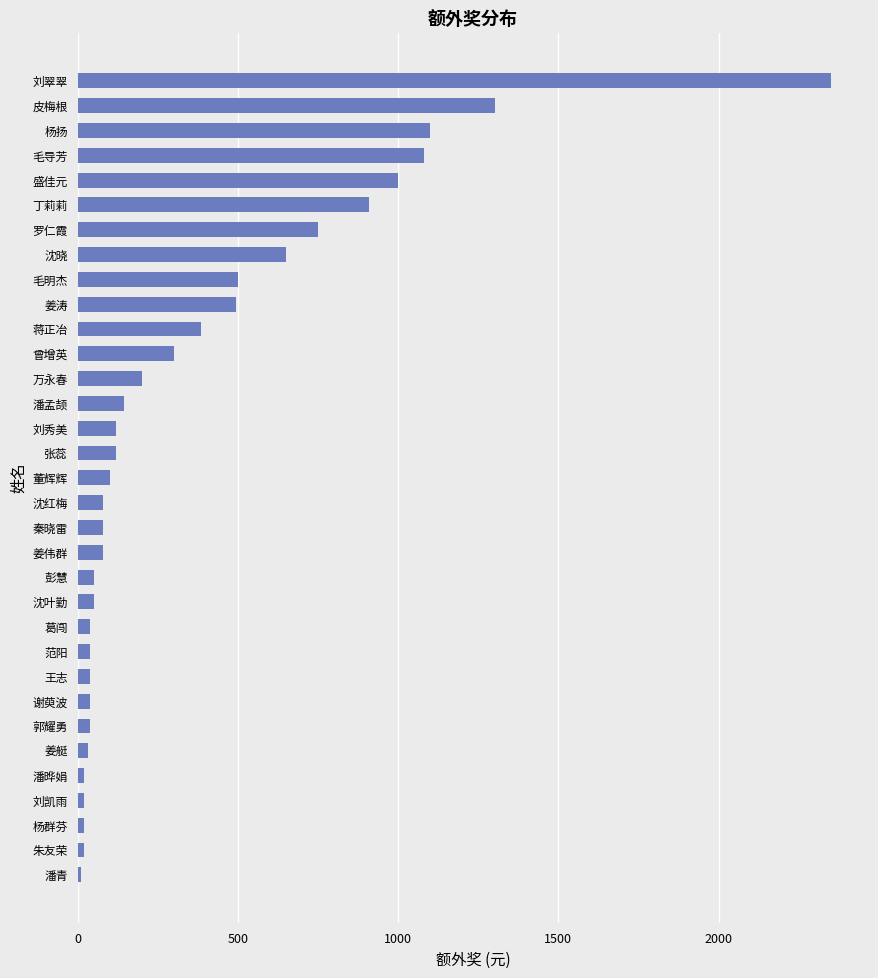

What is the difference between the maximum and minimum values?

2340